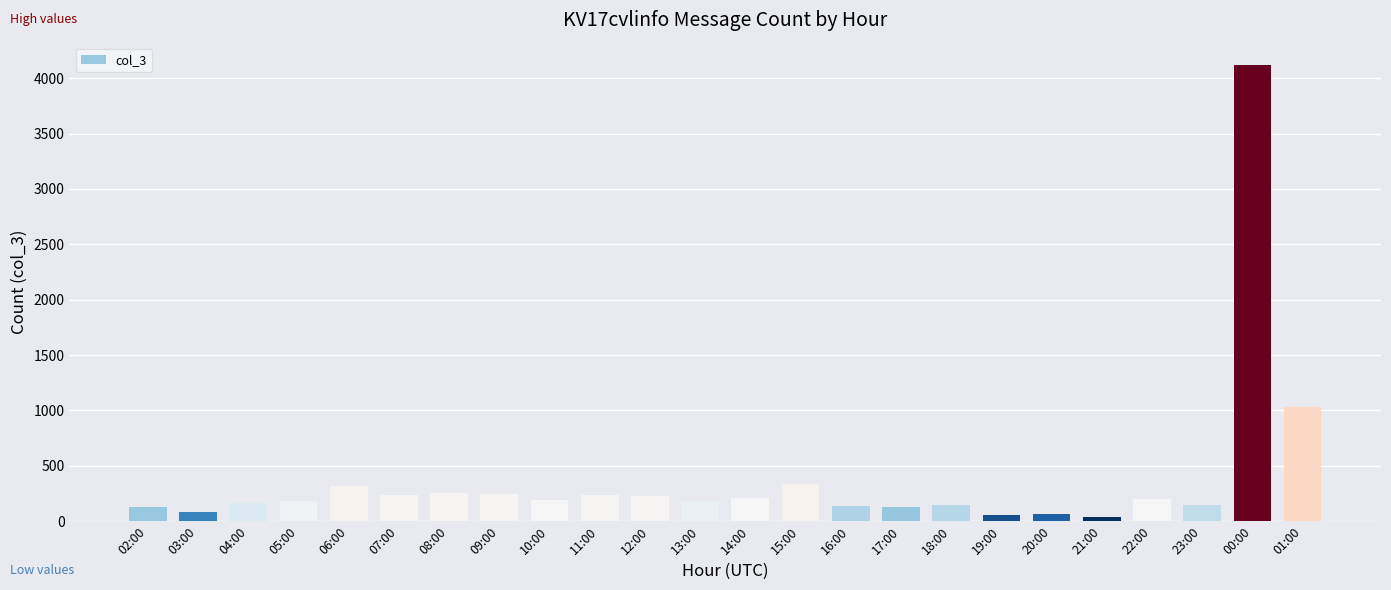

The value at 11:00 is 239. True or false?

True